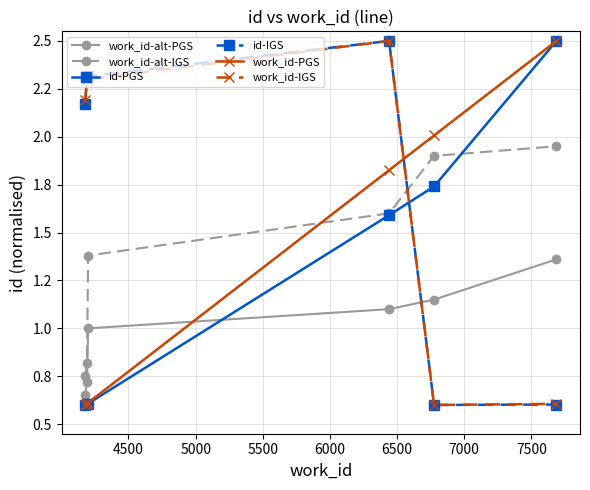

Is this an area chart (filled region under the line)?

No